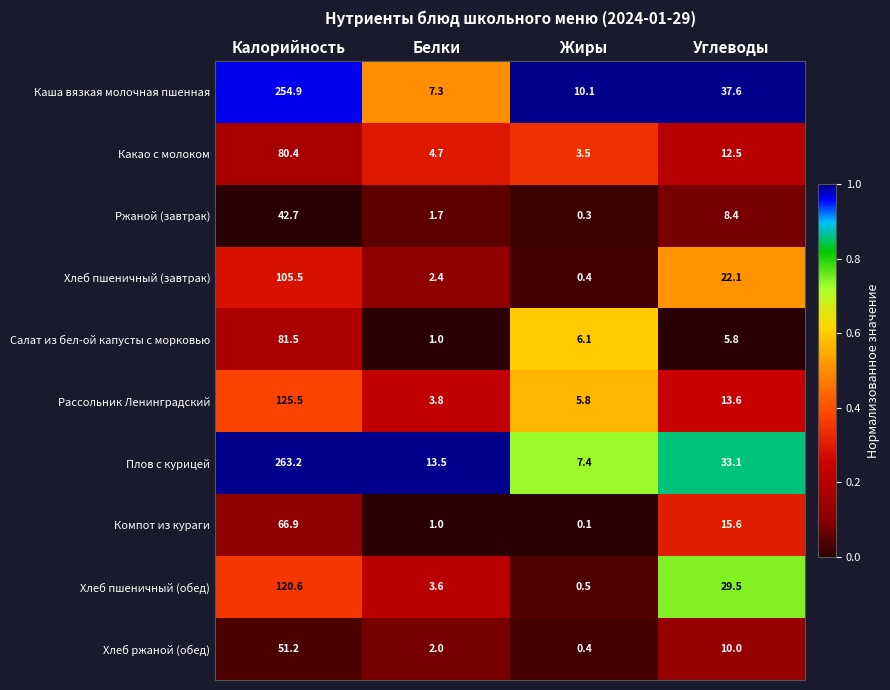

At which label is Компот из кураги closest to 33?

Углеводы